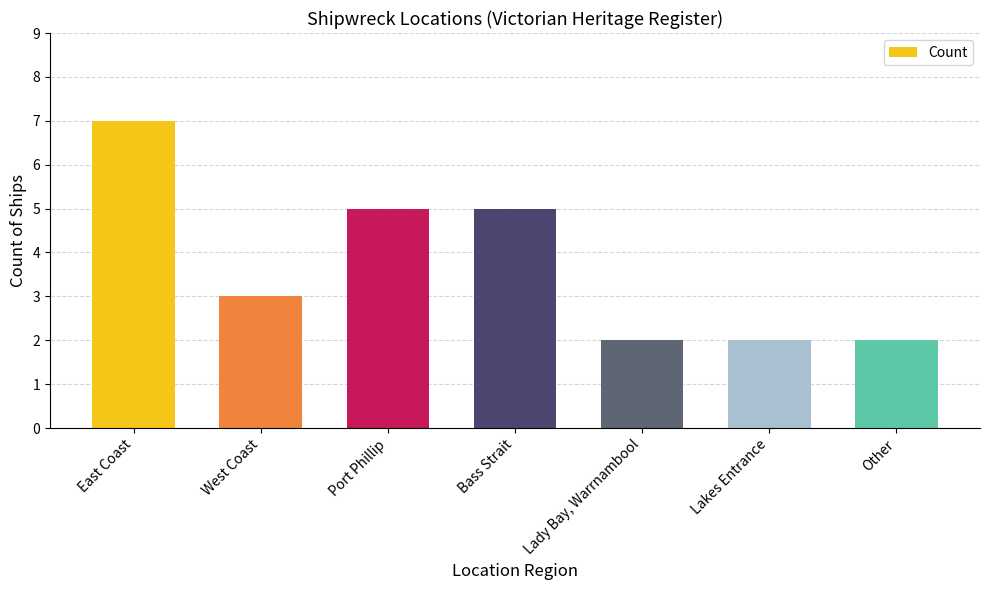

How many bars are there in total?

7